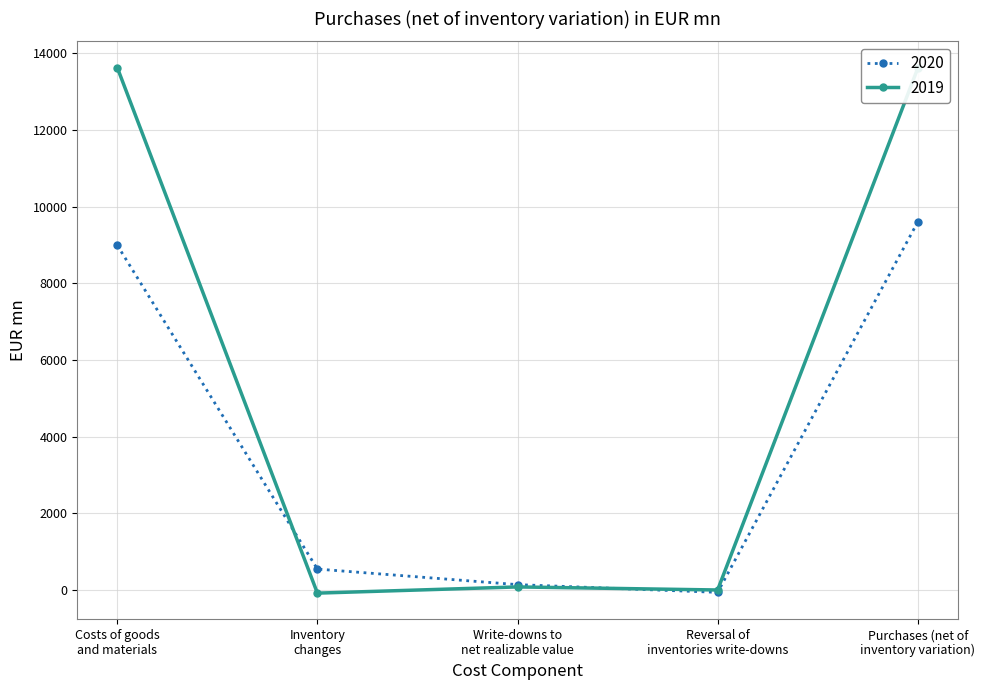

What is the value of the 2020 point at the 3rd from the left?

134